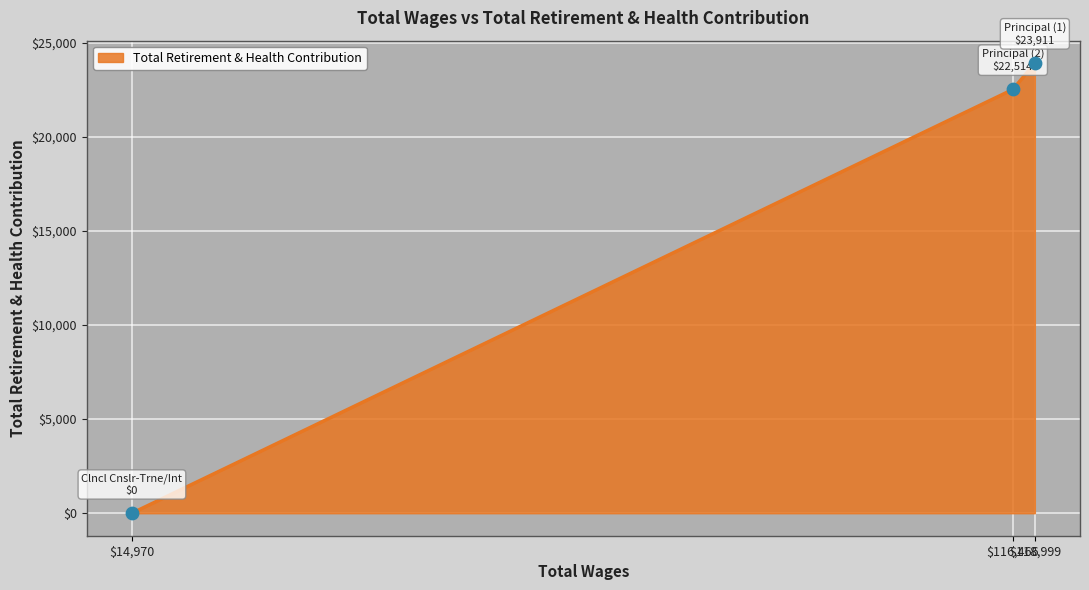

What is the greatest value displayed?

23911